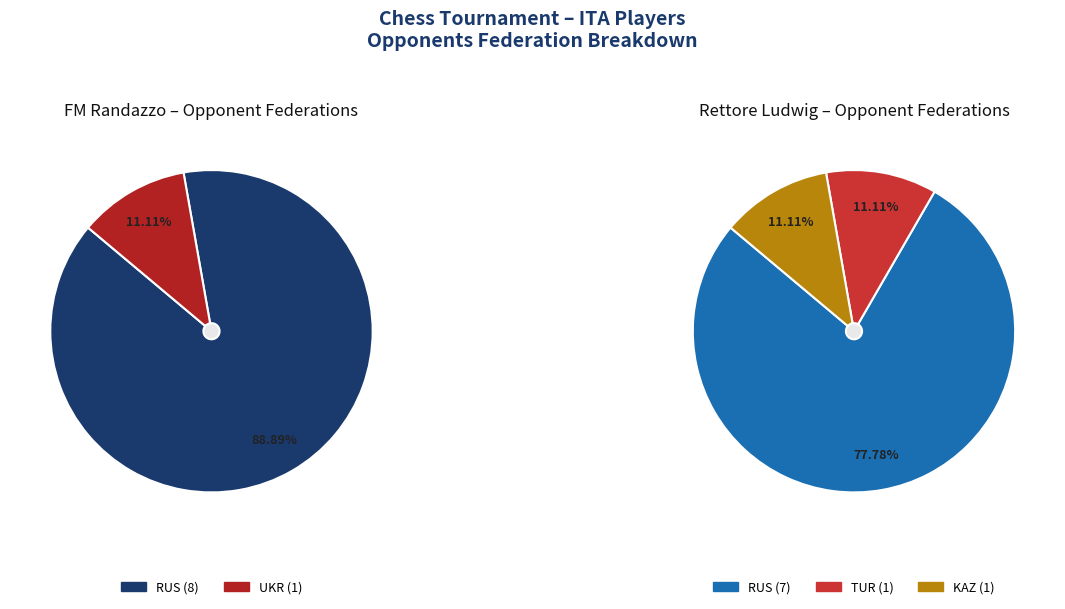

Is the sum of KAZ and ITA greater than half?

No